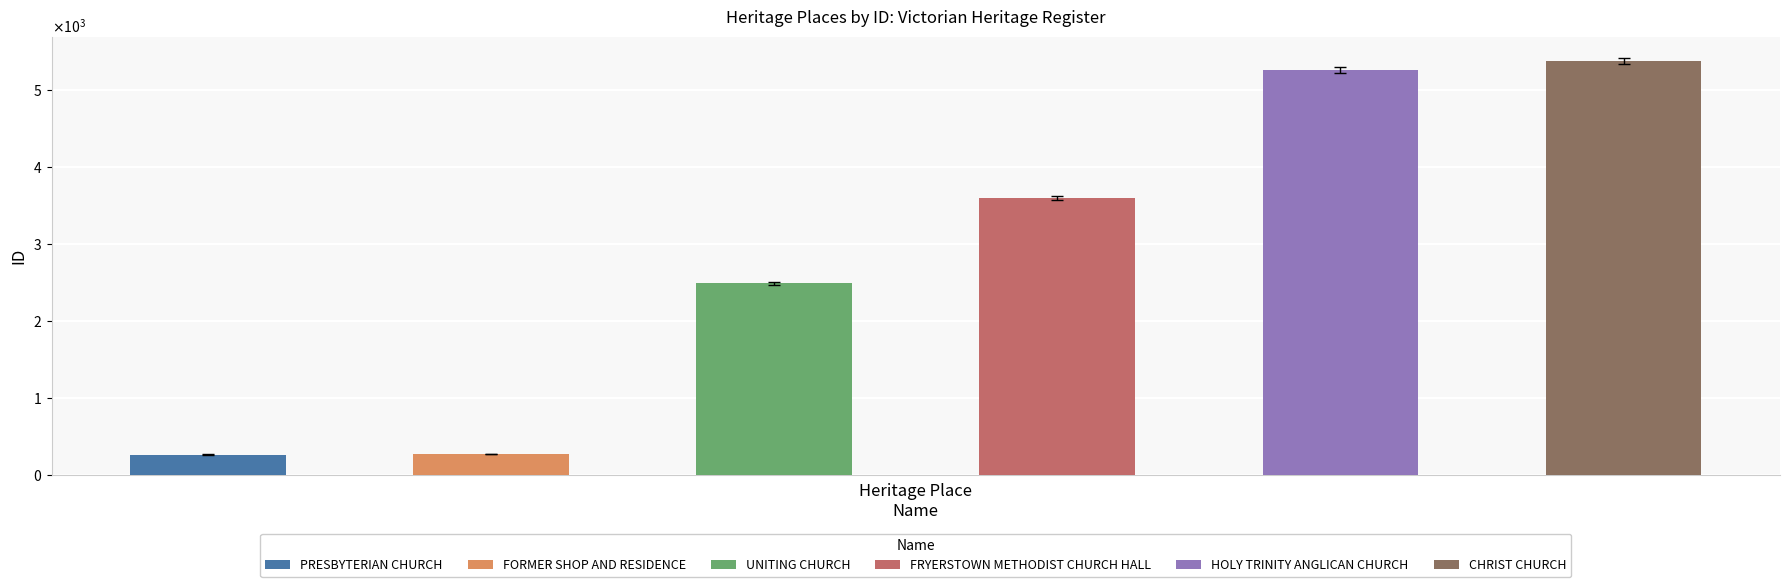

Where is the data nearest to the value 2821?

UNITING CHURCH